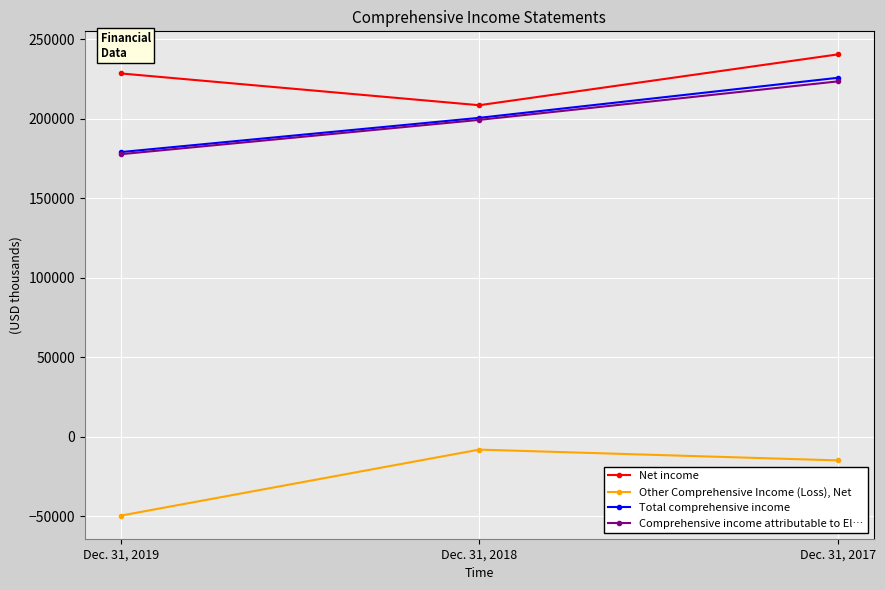

The Net income series shows 275385 at Dec. 31, 2018. True or false?

False